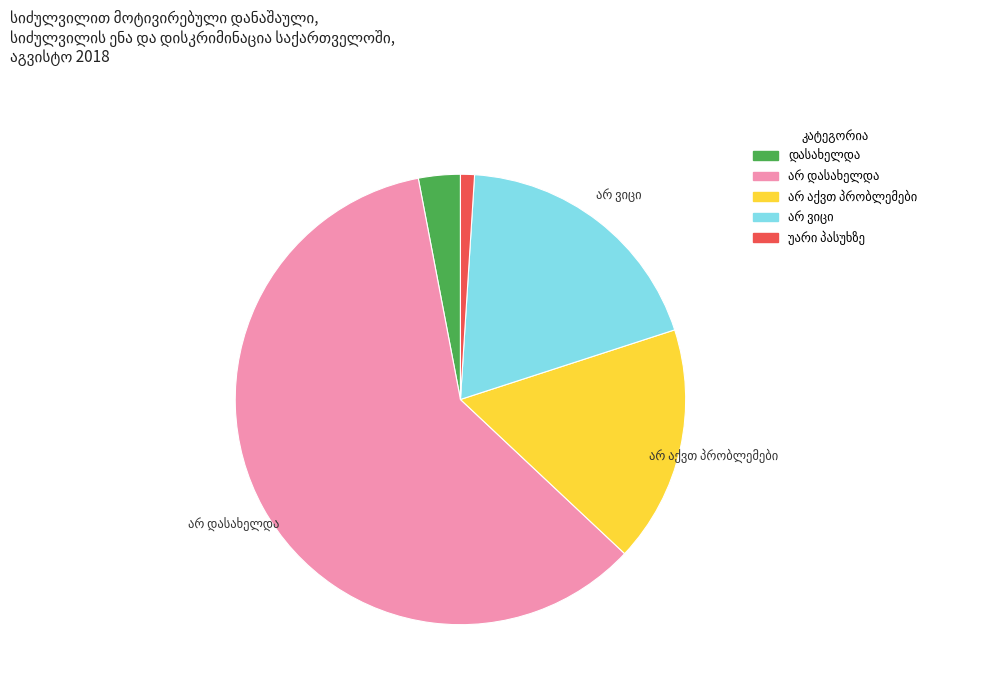

Does any single category account for the majority?

Yes